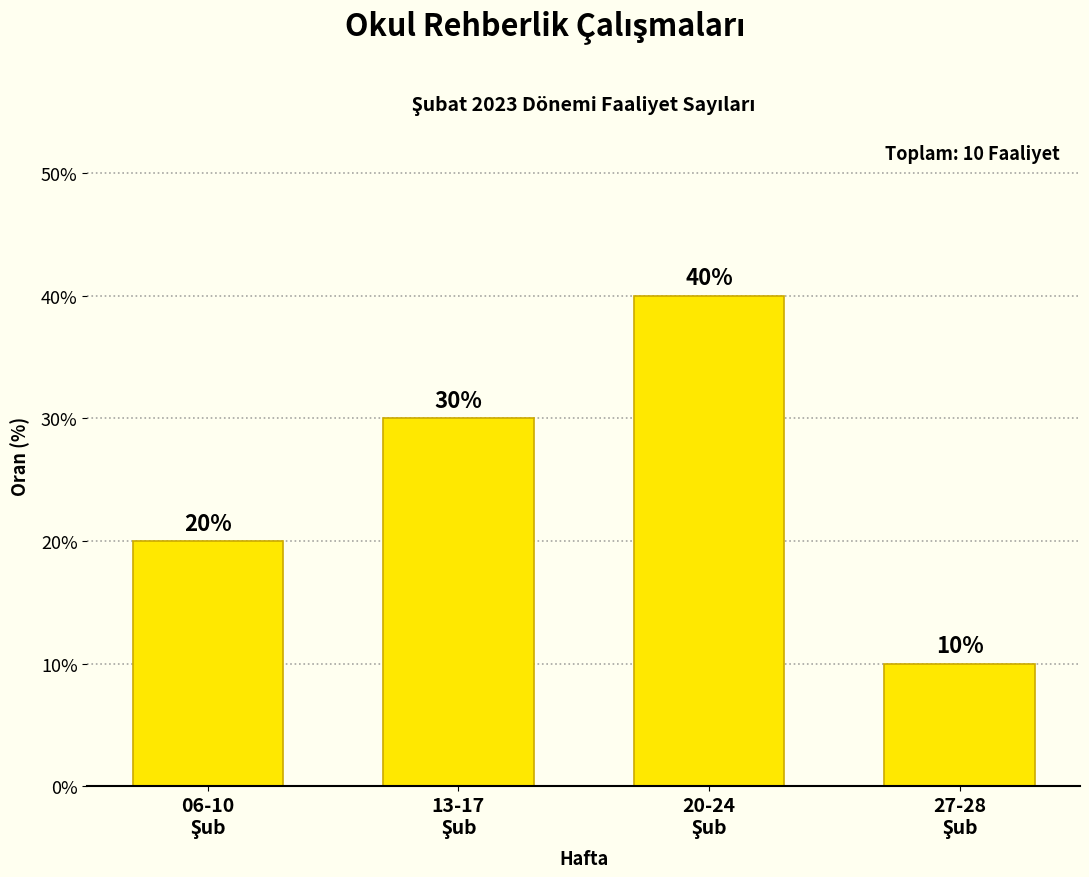

Reading left to right, what are all the values shown in this chart?

20	30	40	10